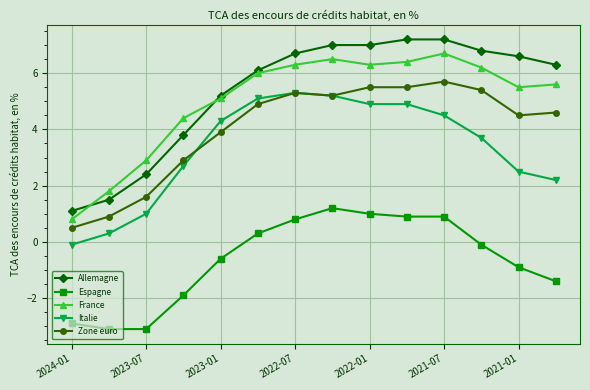

What is the minimum value shown in the chart?

-3.1